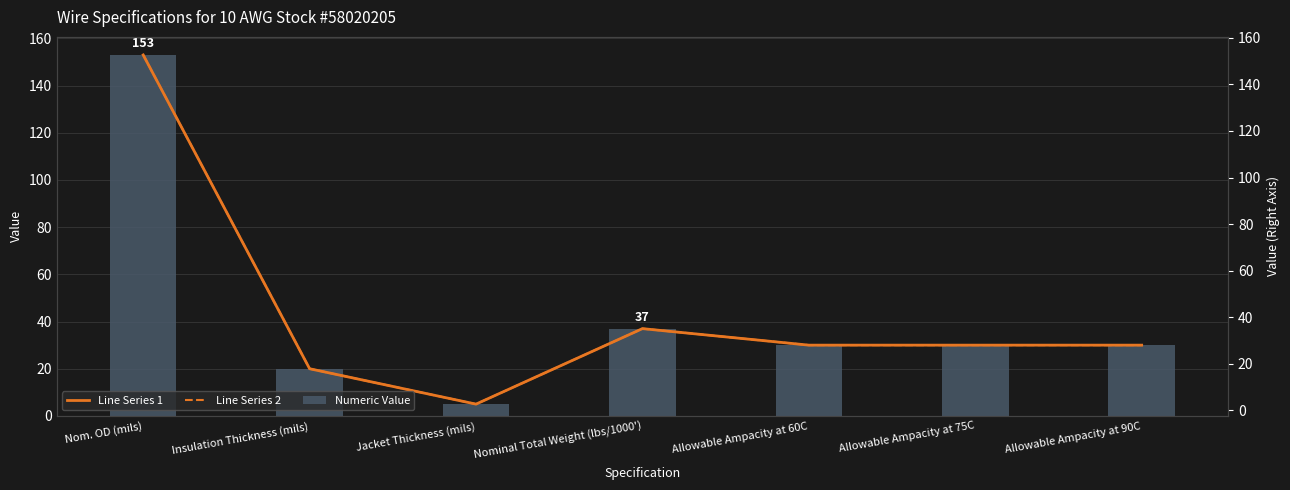

Read the Line Series 2 value at Allowable Ampacity at 90C, to the nearest 50.

50